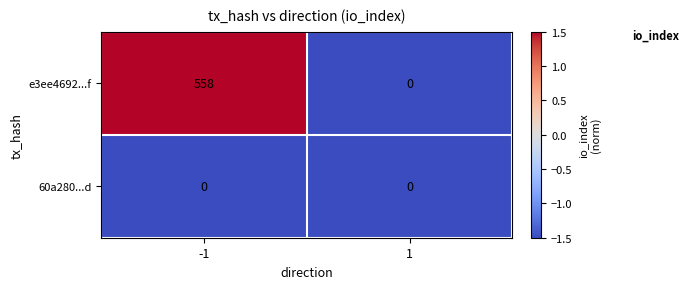

What is the maximum value for e3ee4692...f?

558